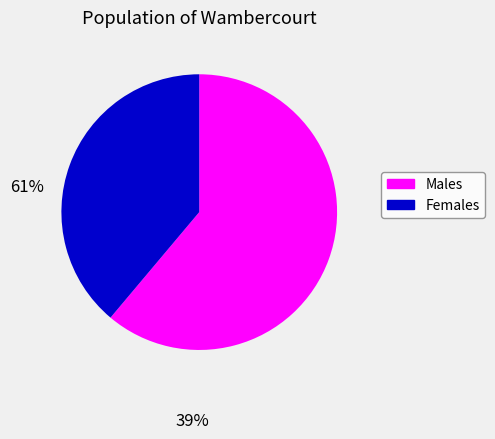

Is it true that Females is 28% of the pie?

False